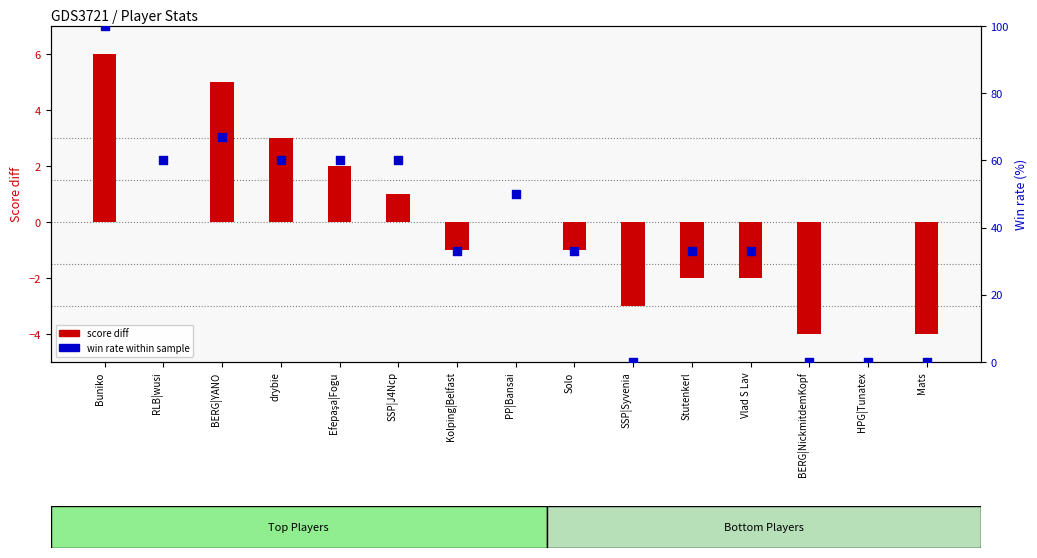

At how many categories does at least one series exceed 11?

11